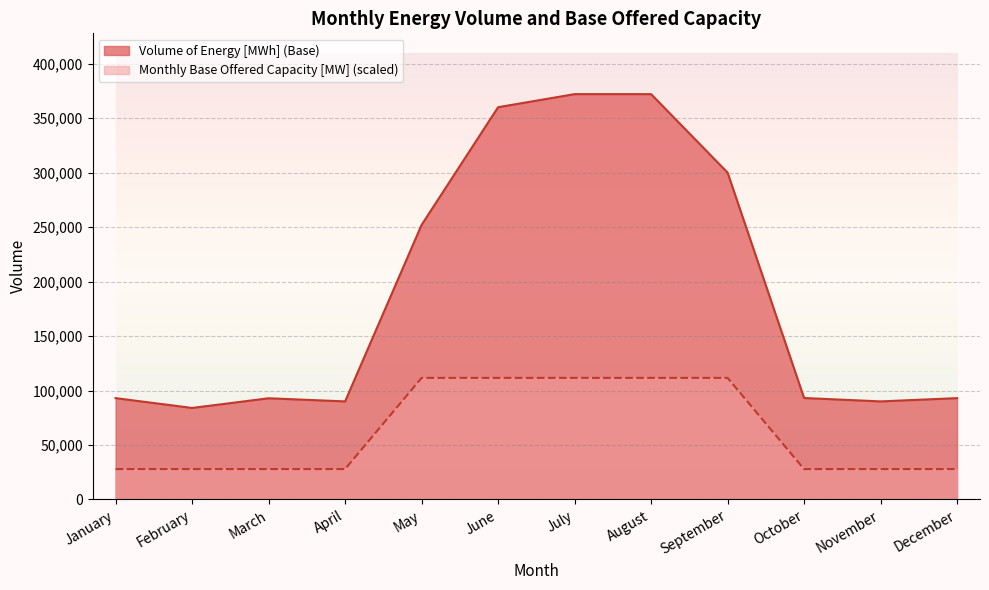

Rank the series by their maximum value, from highest to lowest.

Volume of Energy [MWh] (Base), Monthly Base Offered Capacity [MW] (scaled)